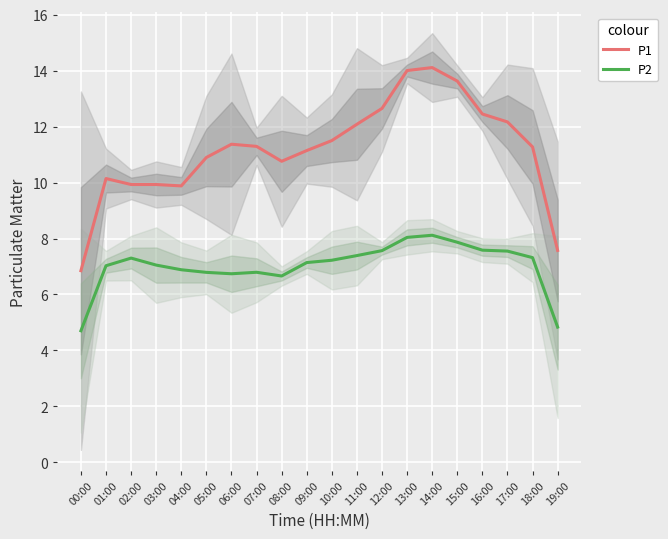

Is it true that P2 equals 12.4 at 13:00?

False